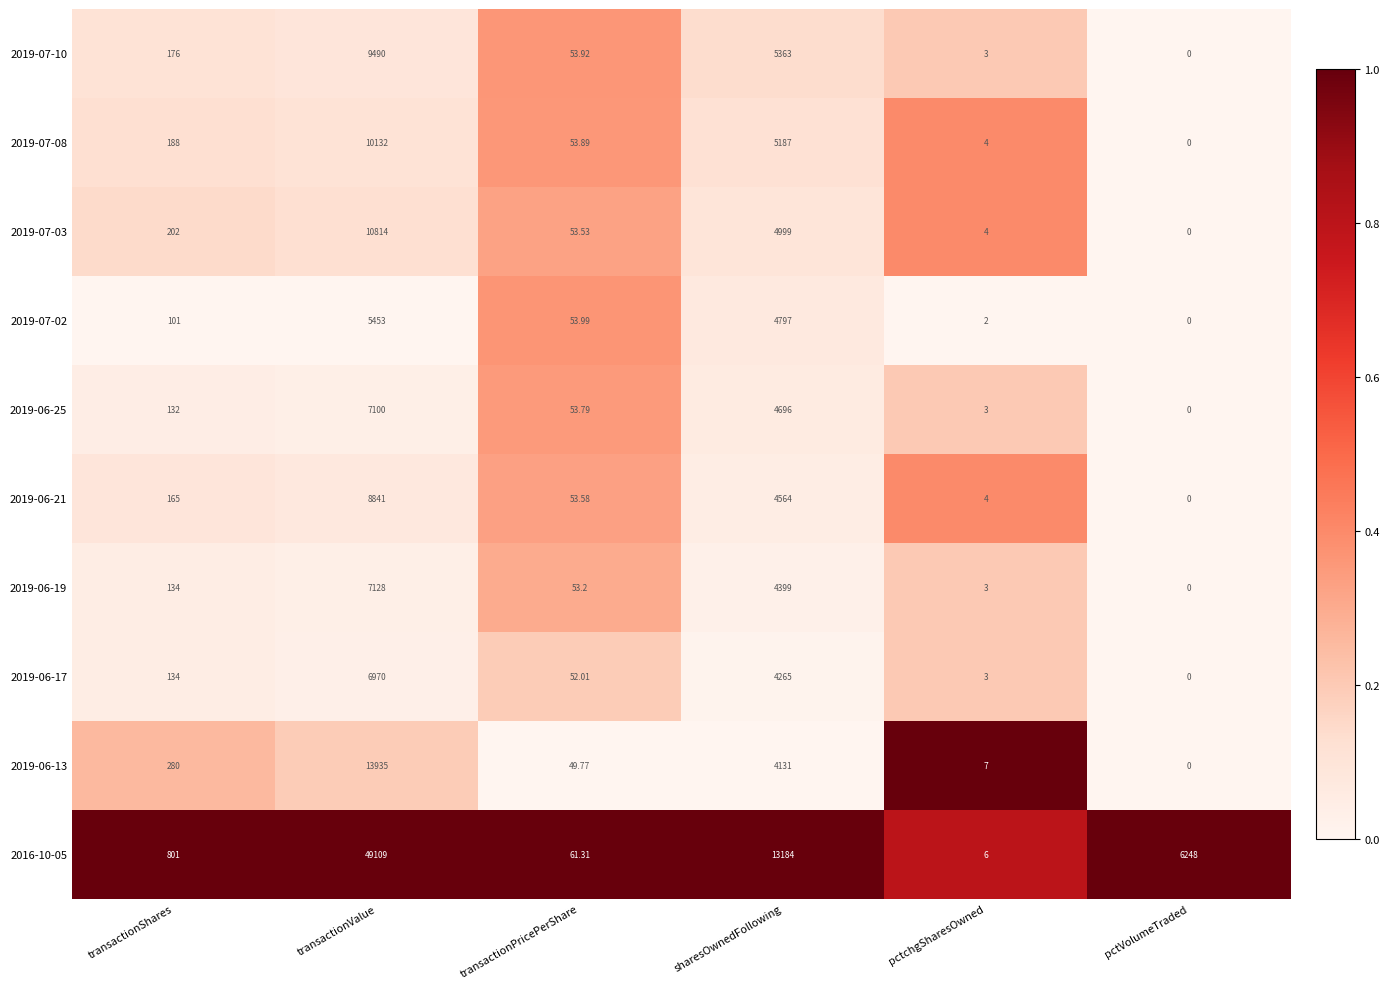

Rank the categories by 2019-06-21 value from lowest to highest.

pctVolumeTraded, pctchgSharesOwned, transactionPricePerShare, transactionShares, sharesOwnedFollowing, transactionValue